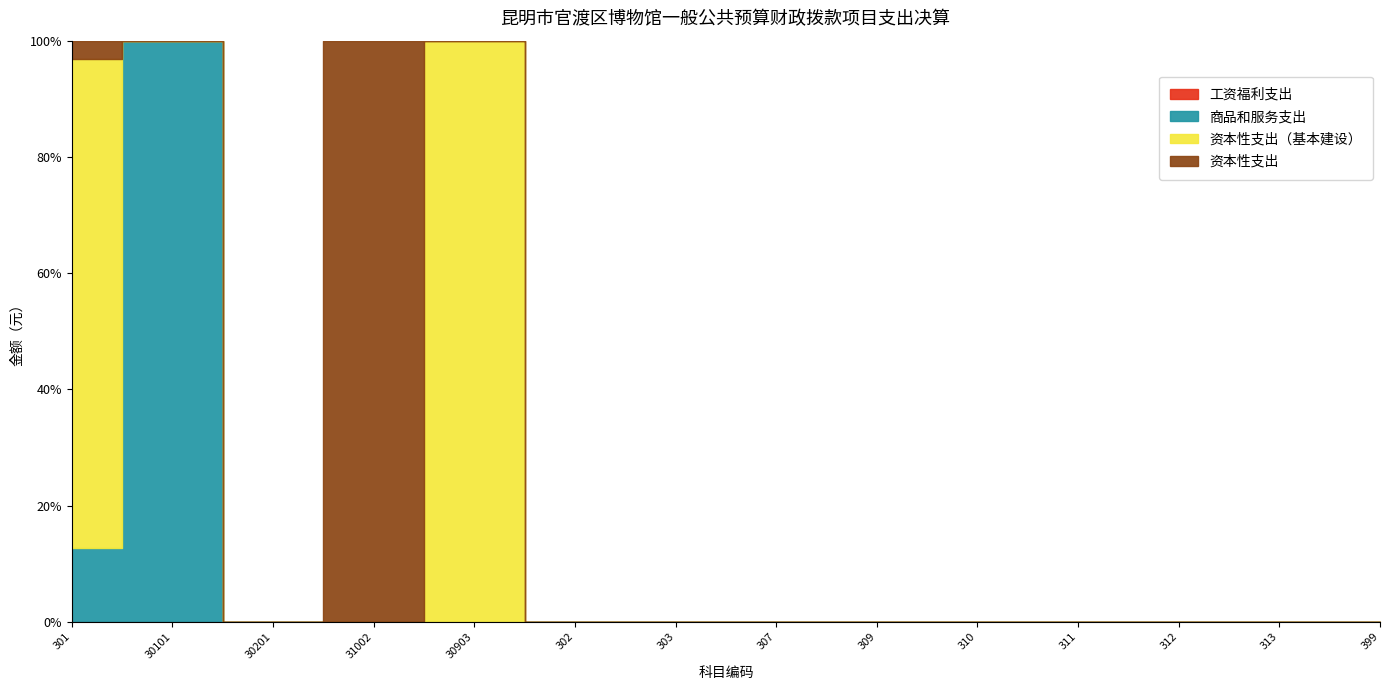

Reading left to right, list all the values displayed in this chart.

工资福利支出: 0.0	0.0	0.0	0.0	0.0	0.0	0.0	0.0	0.0	0.0	0.0	0.0	0.0	0.0
商品和服务支出: 482384.6	482384.6	0.0	0.0	0.0	0.0	0.0	0.0	0.0	0.0	0.0	0.0	0.0	0.0
资本性支出（基本建设）: 3193120.0	0.0	0.0	0.0	3193120.0	0.0	0.0	0.0	0.0	0.0	0.0	0.0	0.0	0.0
资本性支出: 119900.0	0.0	0.0	119900.0	0.0	0.0	0.0	0.0	0.0	0.0	0.0	0.0	0.0	0.0